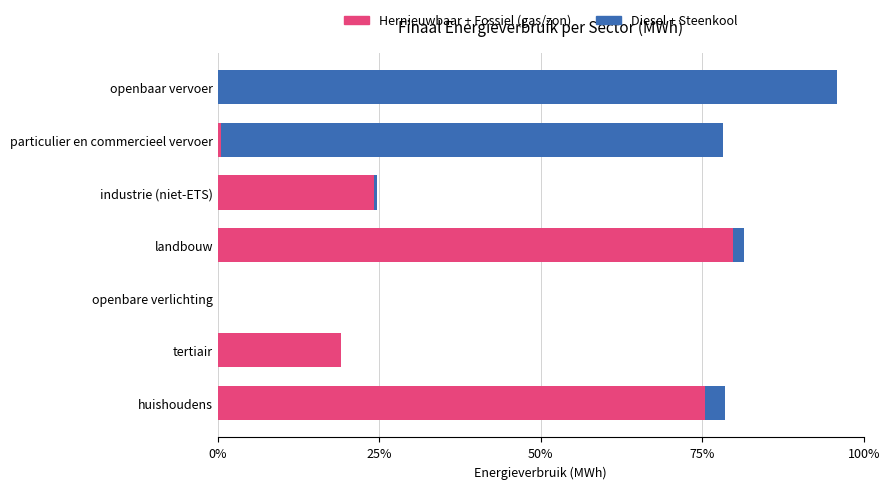

At which category is the sum across all series the highest?

openbaar vervoer